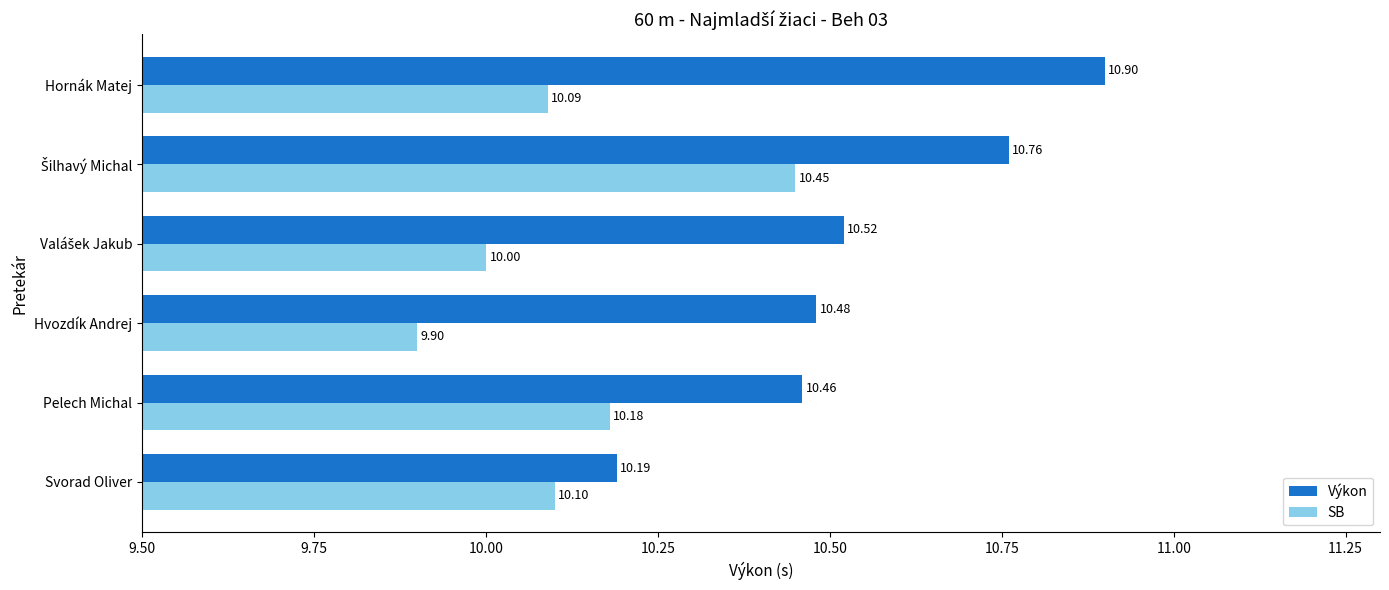

How many data points in SB are less than 10?

1